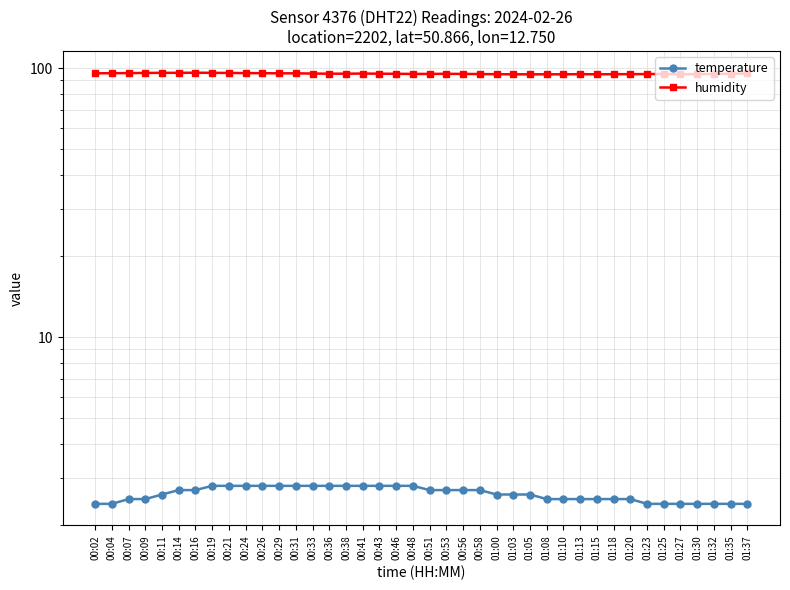

At 00:21, list the series in order from smallest to largest.

temperature, humidity